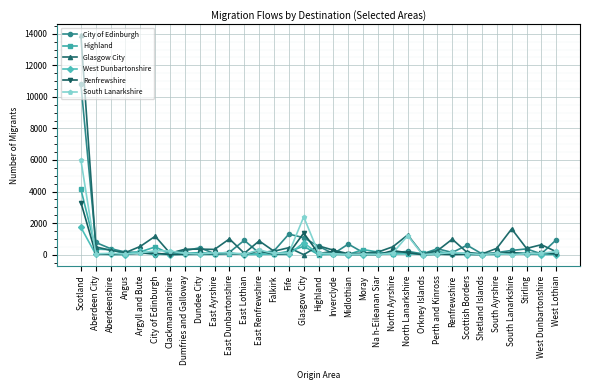

What is the sum of all City of Edinburgh values?

21596